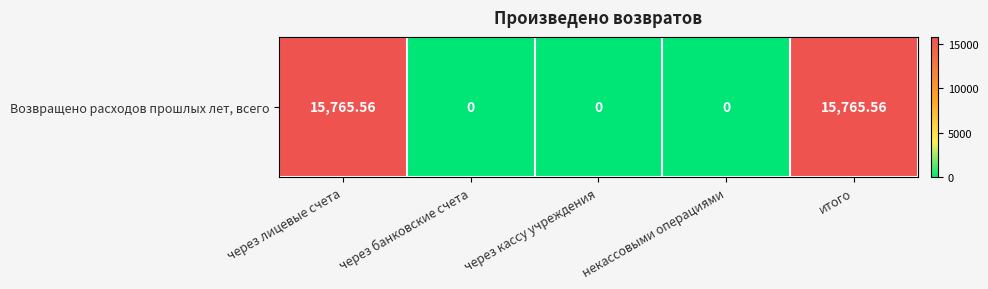

Reading right to left, extract all data points from this chart.

итого=15765.6	некассовыми операциями=0.0	через кассу учреждения=0.0	через банковские счета=0.0	через лицевые счета=15765.6